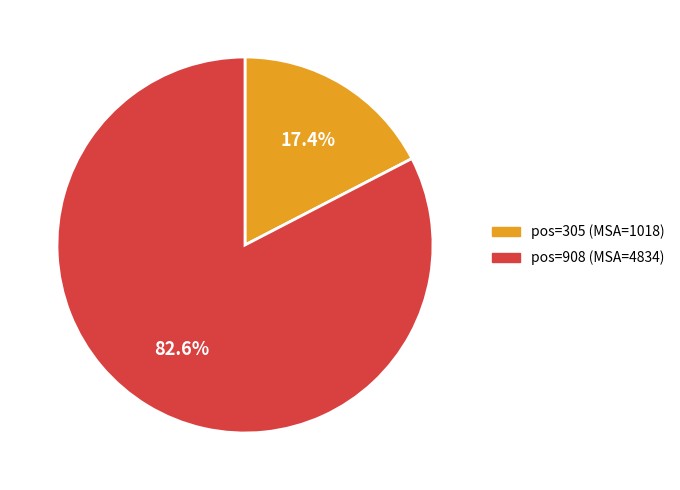

Is there any slice that represents more than half of the pie?

Yes